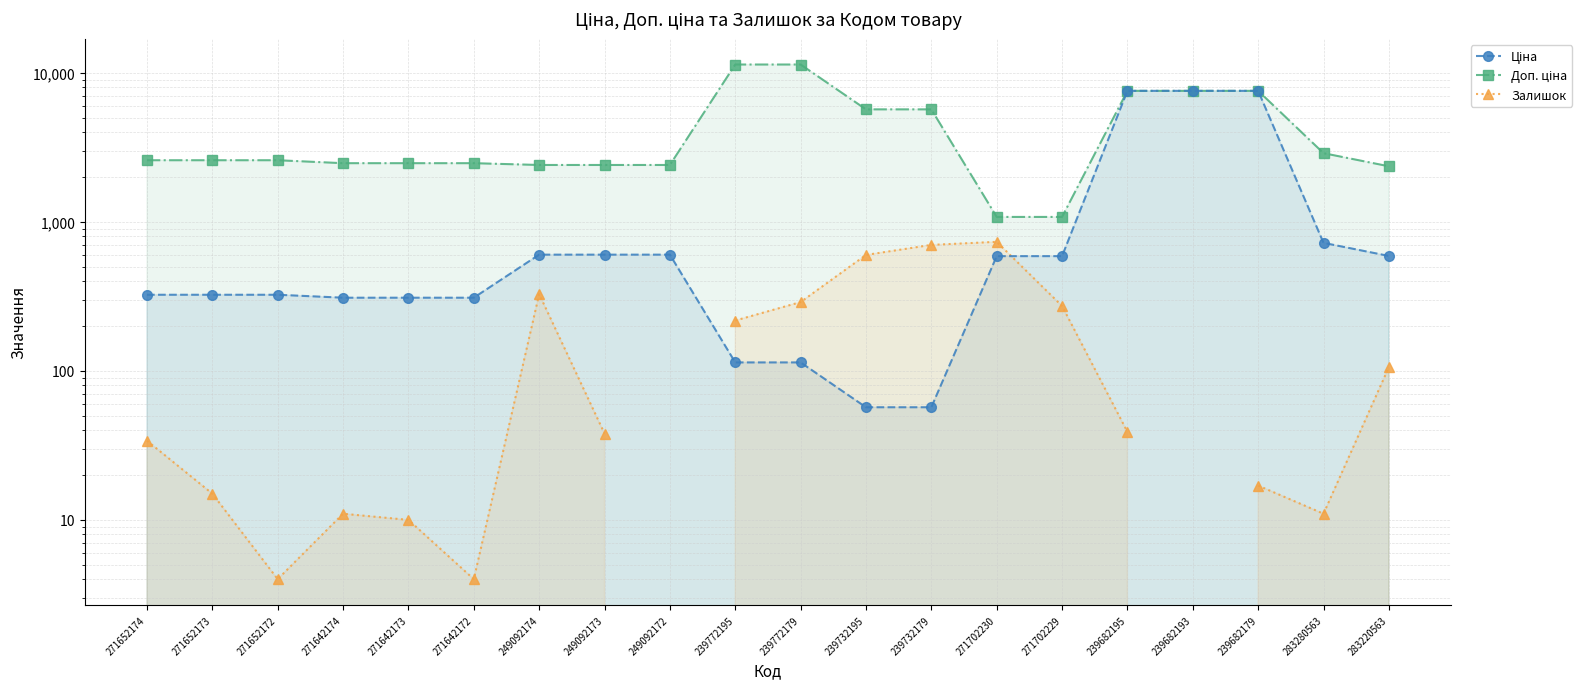

Where does the Ціна series first go above 589?

249092174